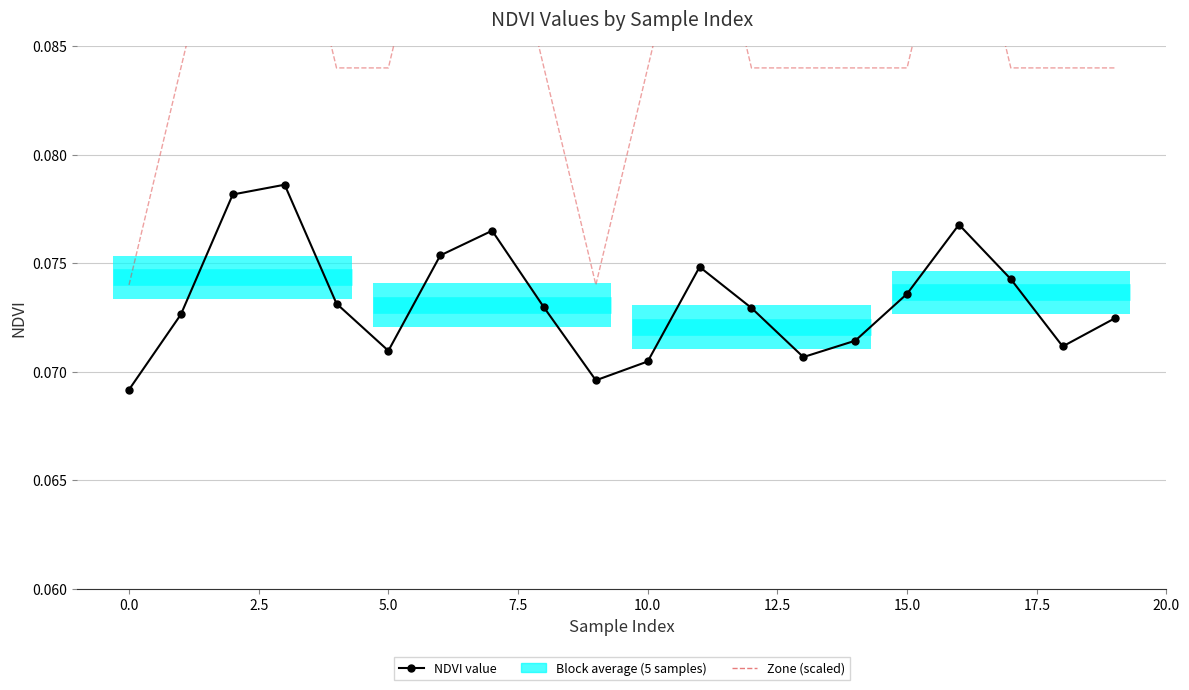

How many values in the Zone series exceed 2?

6